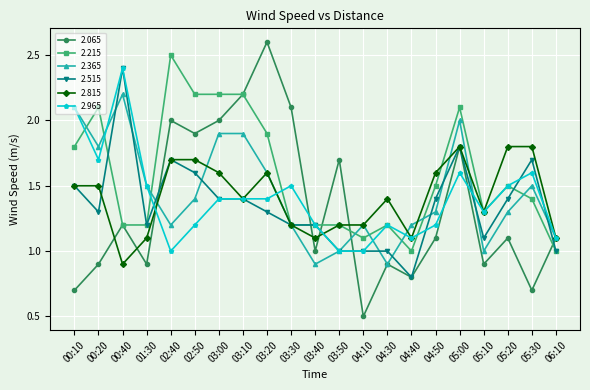

What is the value of the 2.965 point at the 6th from the left?

1.2